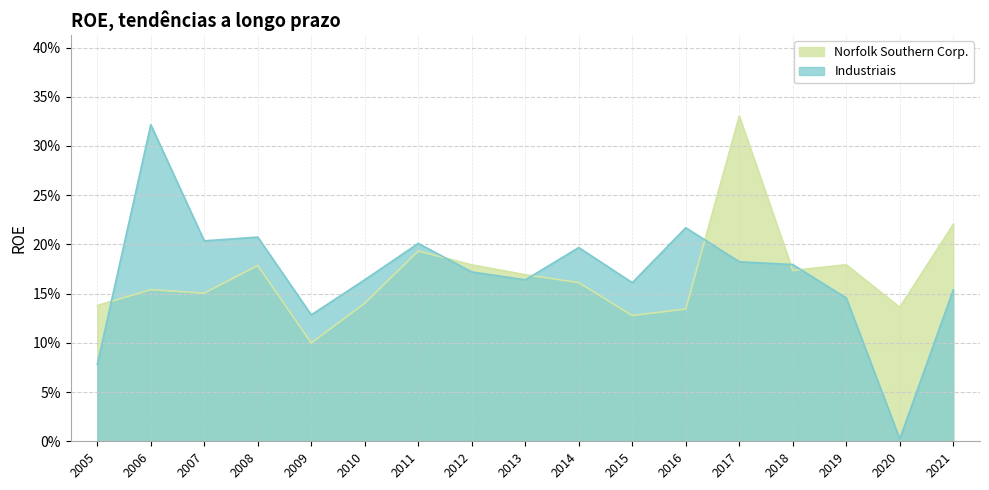

True or false: Industriais and Norfolk Southern Corp. intersect in this chart.

True